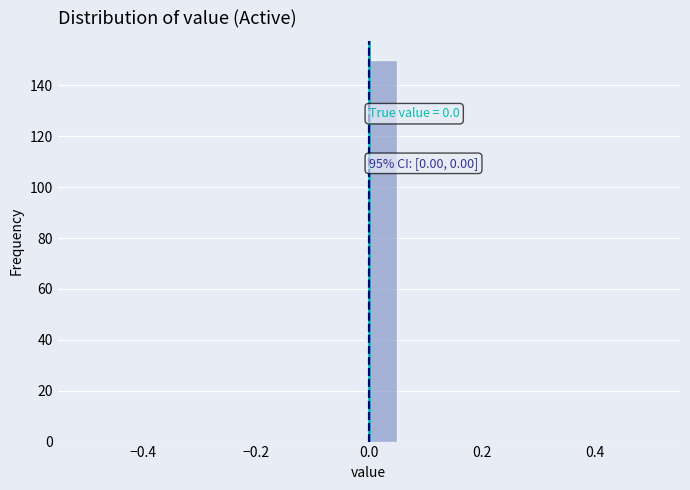

Around what value on the x-axis is the tallest bar? Give the approximate position of its centre, as read against the axis.

0.02